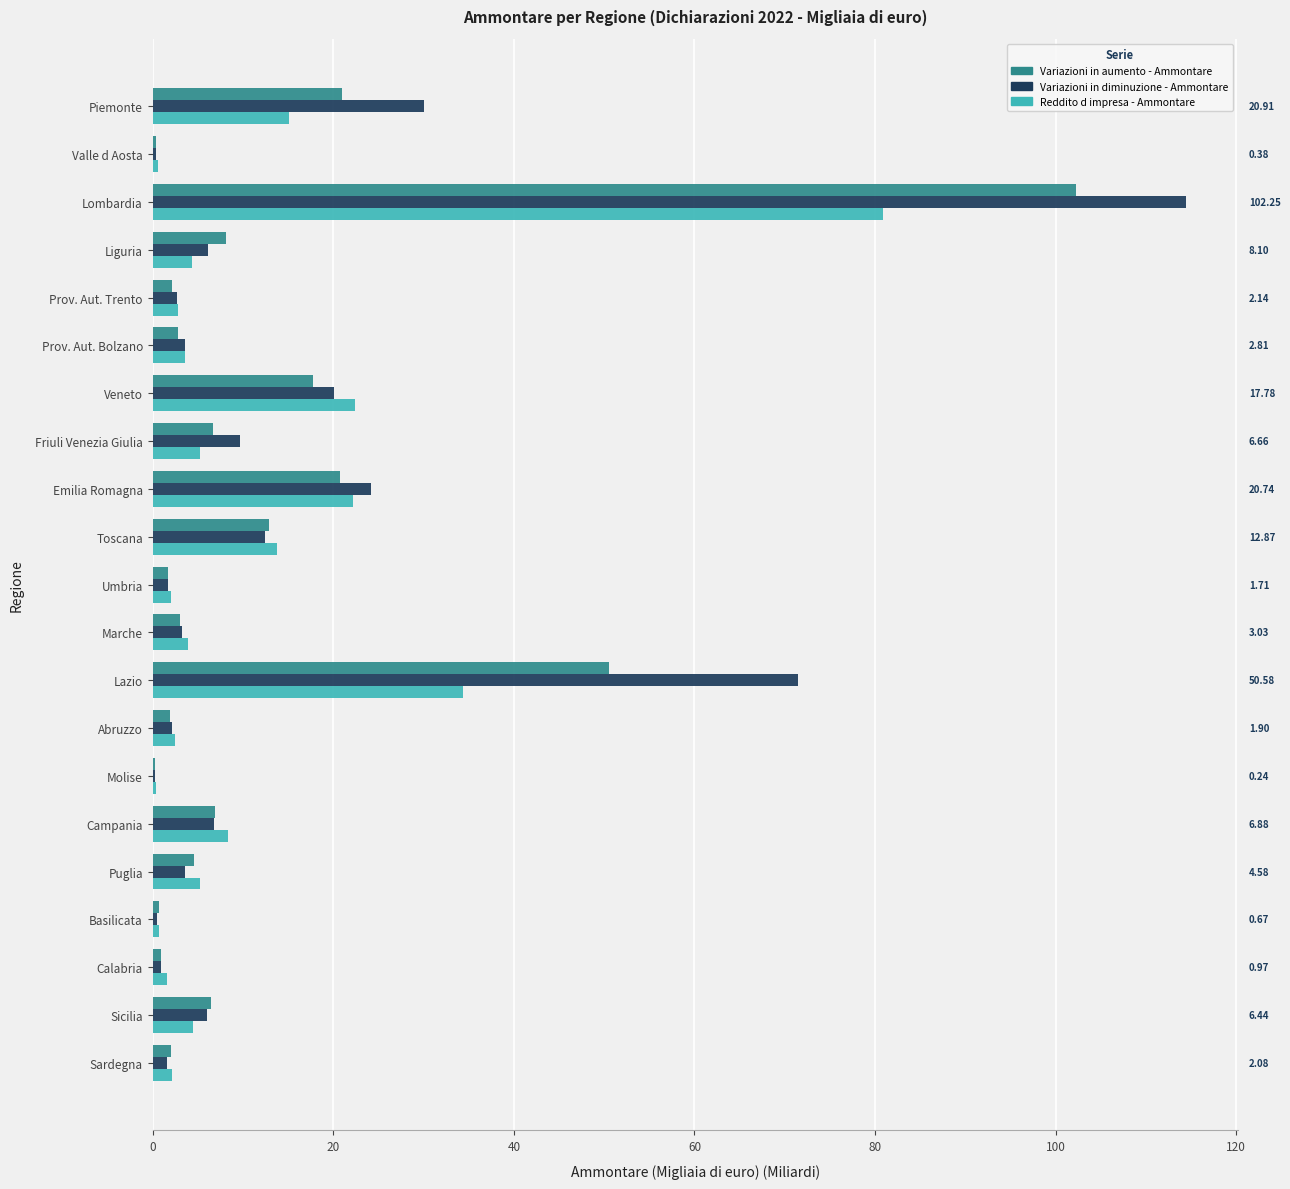

Where is Variazioni in diminuzione - Ammontare nearest to the value 57?

Lazio